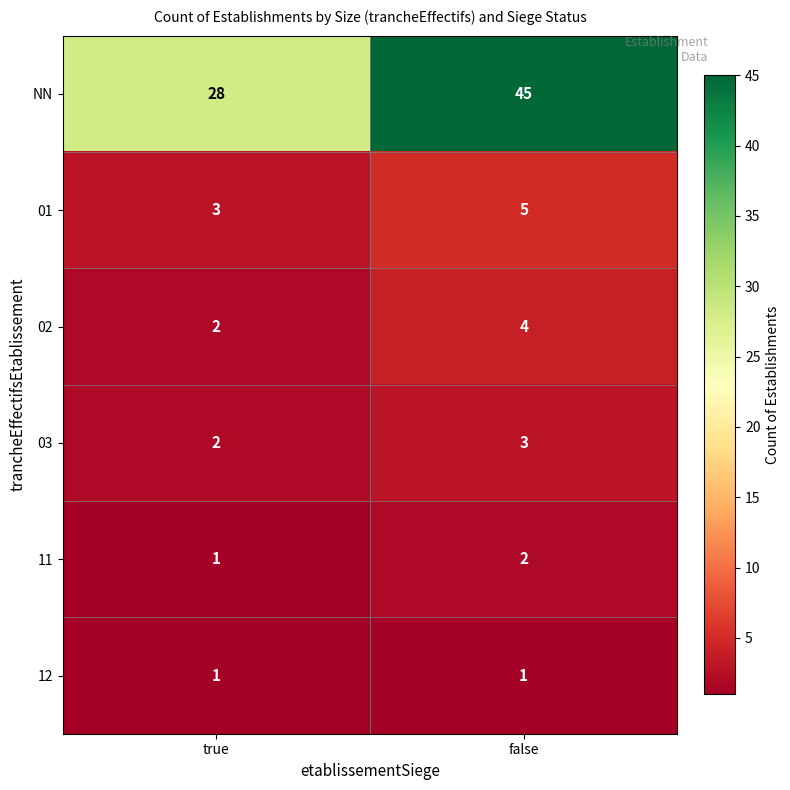

At which label is NN closest to 36?

true